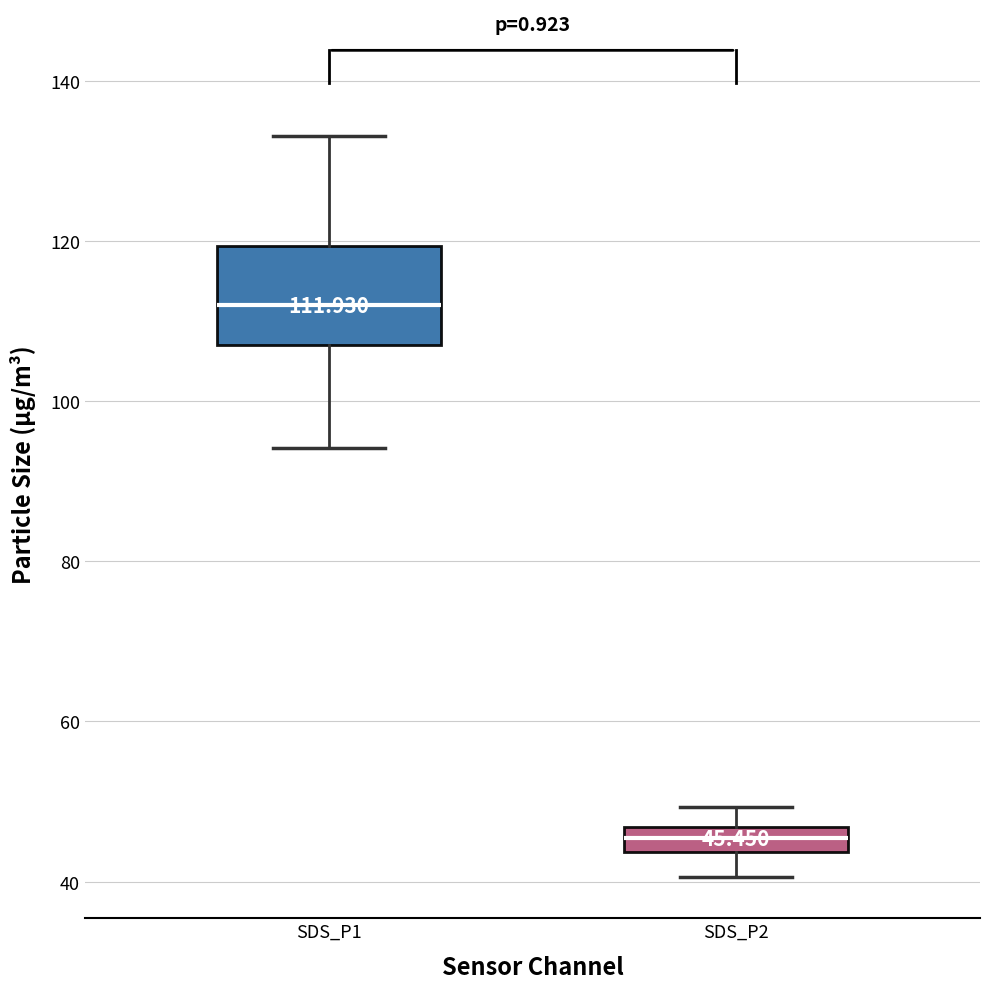

Which box is the tallest, from its lower edge to its upper edge?

SDS_P1